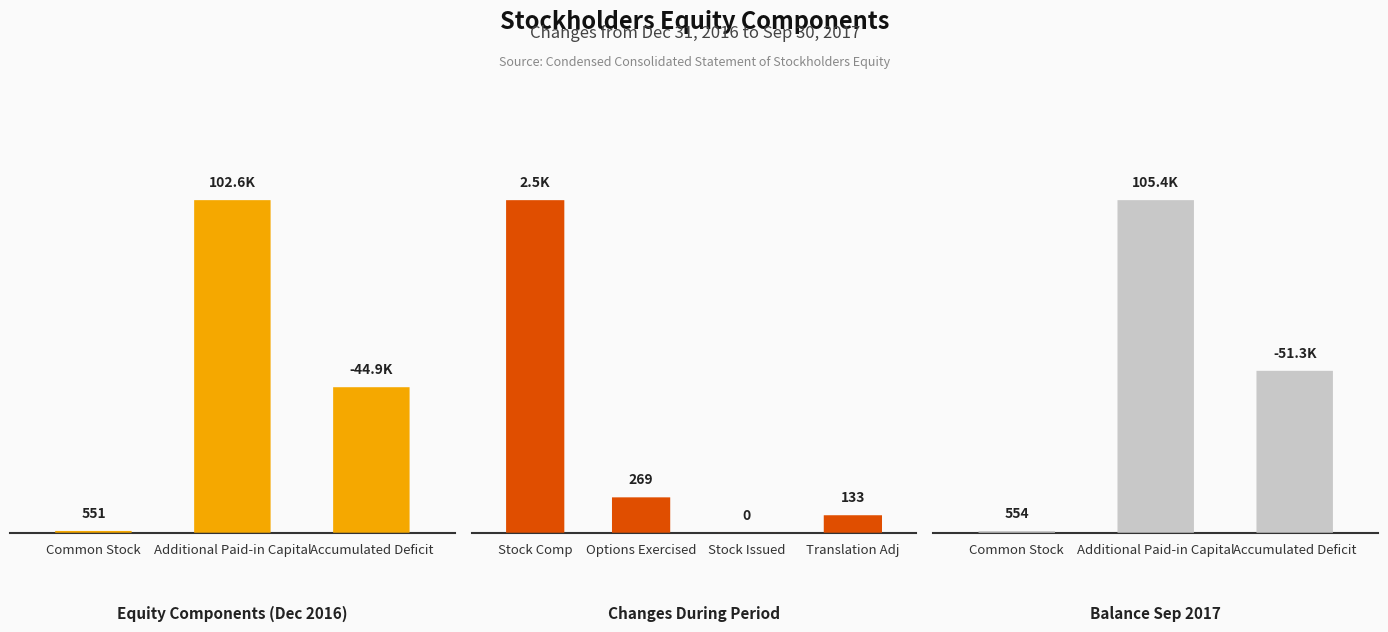

How many values in the Stockholders Equity (Total) series exceed 269?

3